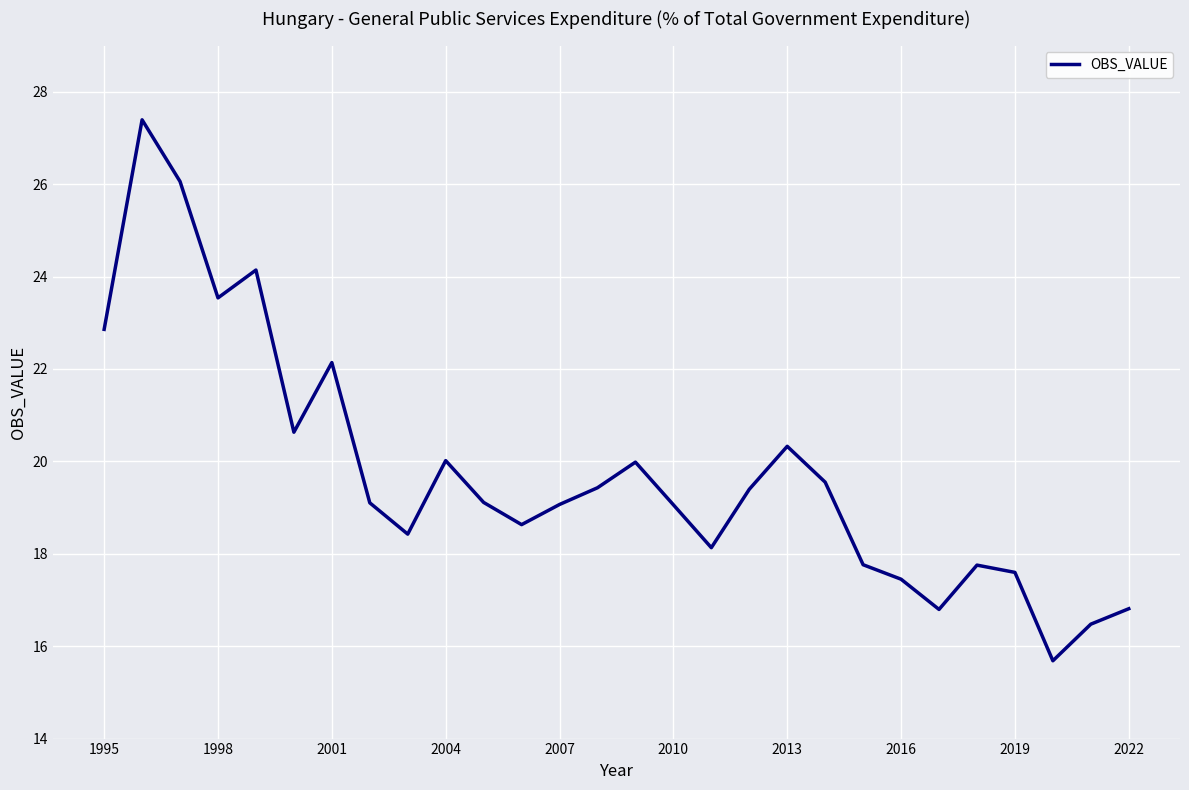

What is the difference between the maximum and minimum values?

11.7